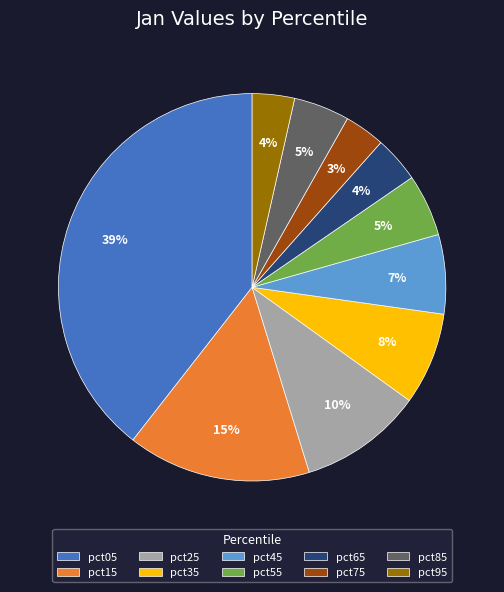

What is the largest slice in the pie chart?

pct05